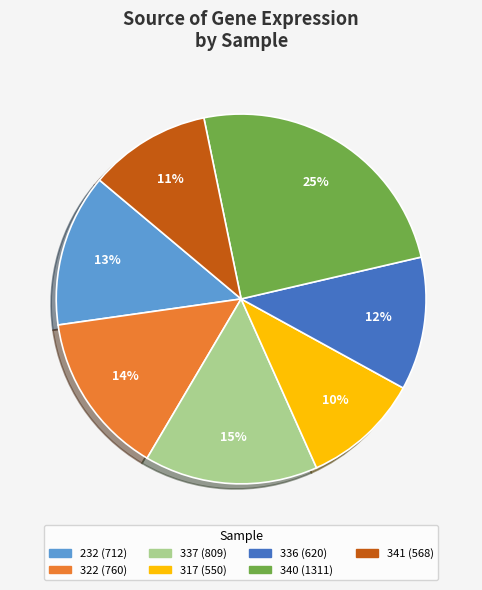

Which category has the biggest portion of the pie?

340